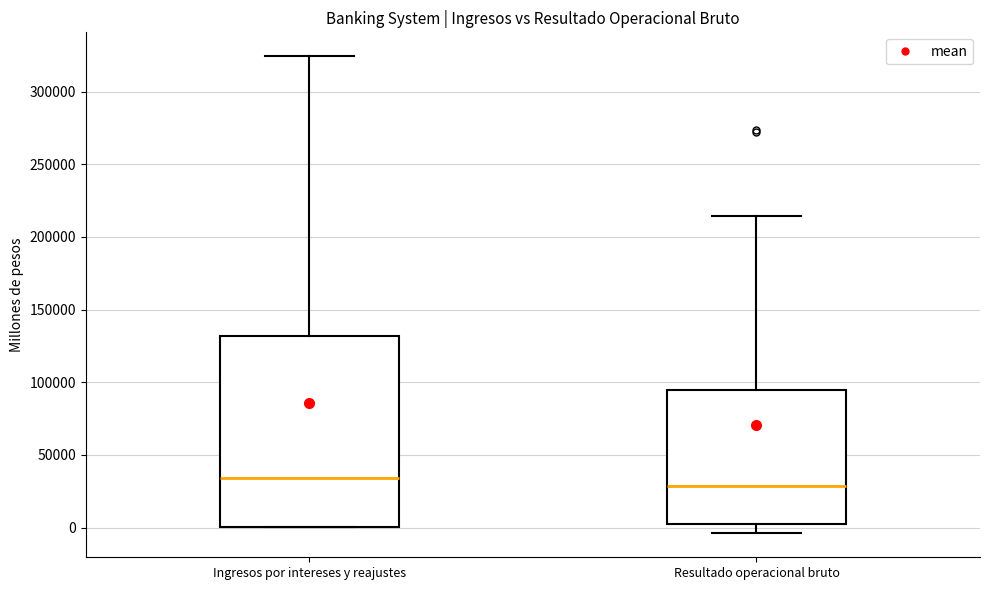

Where is the upper edge of the box for Ingresos por intereses y reajustes on the y-axis? The values are not printed on the chart, so give them approximately, as read against the axis.

130000